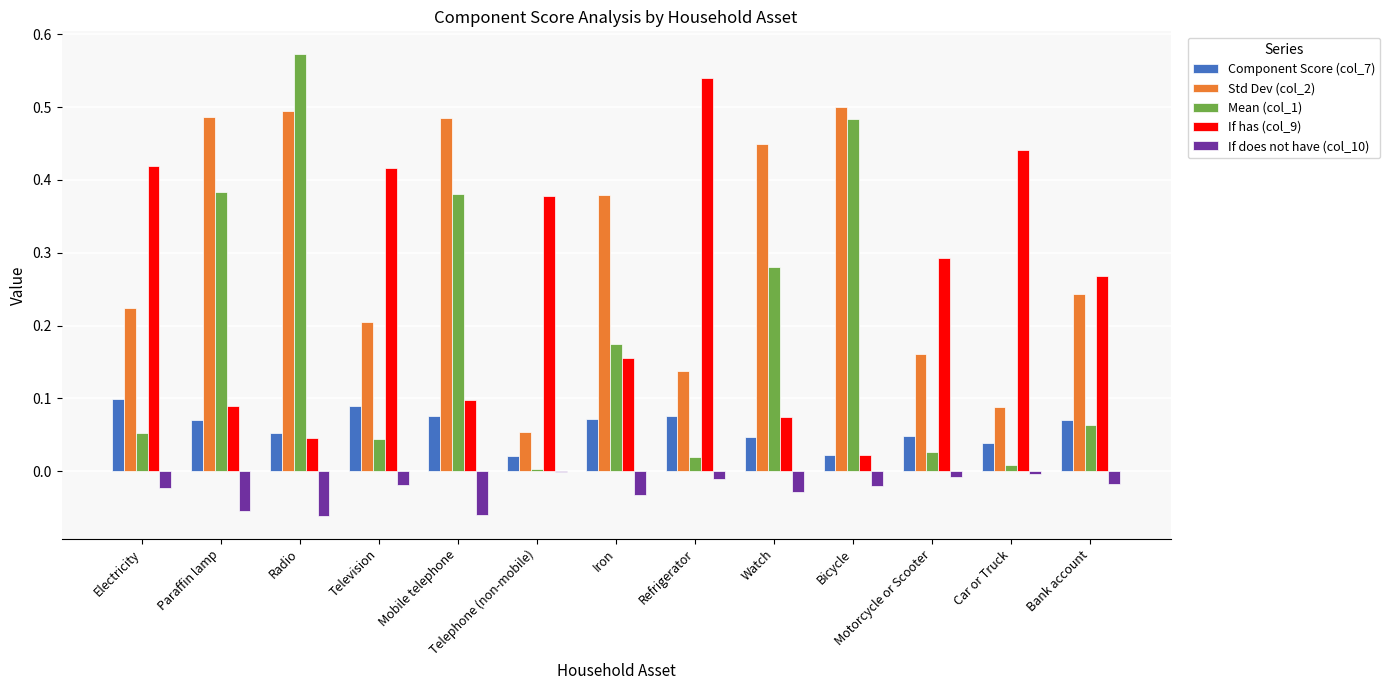

At which category does the chart reach its peak across all series?

Radio